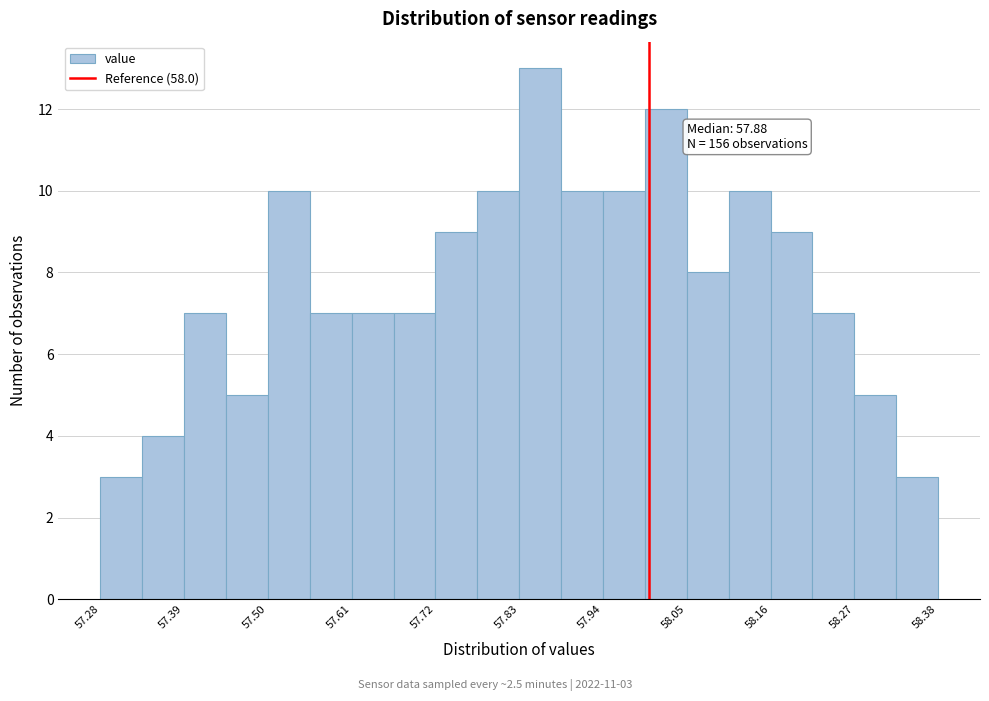

Read against the x-axis, roughly where is the centre of the tallest bar?

57.86